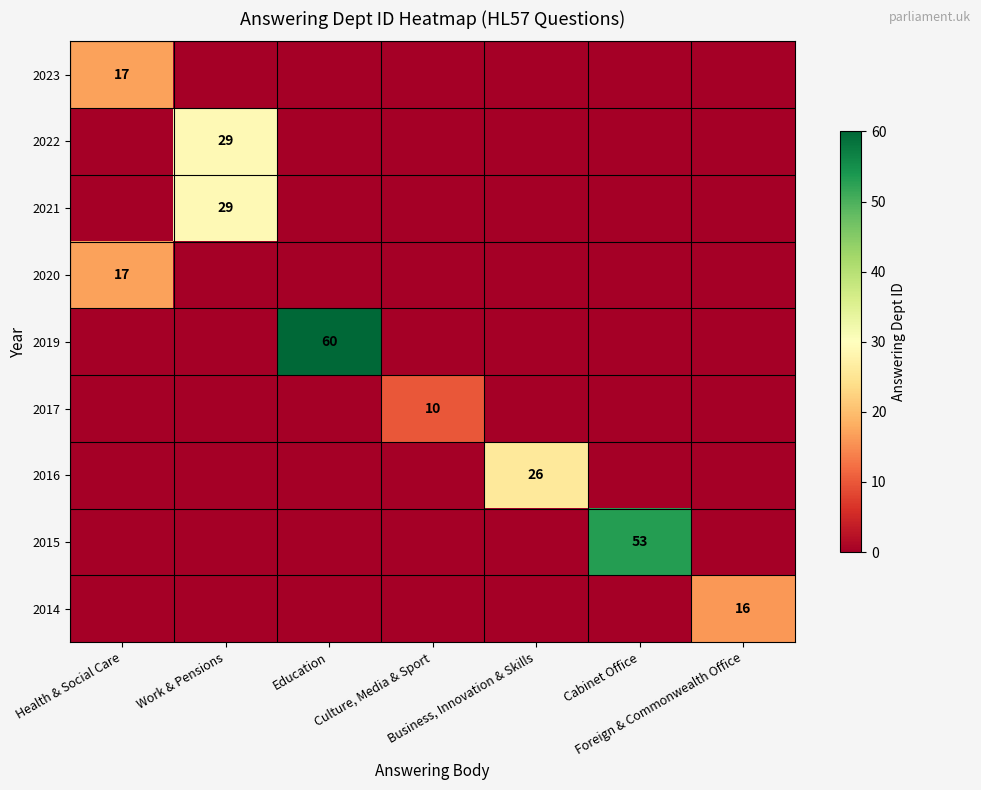

At which category is the sum across all series the highest?

Education